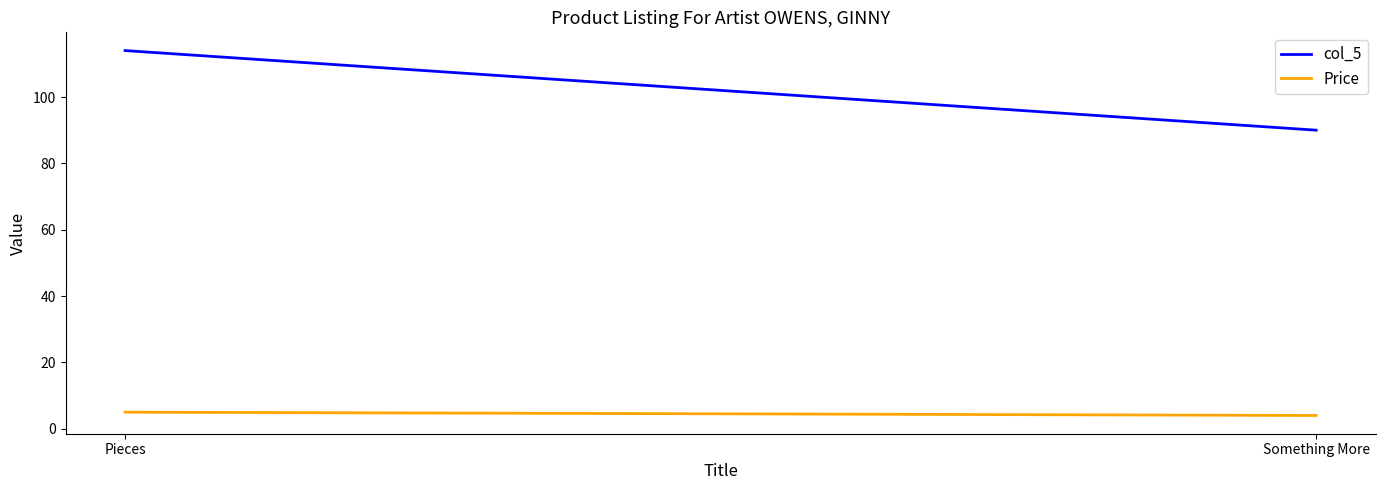

Reading left to right, list all the values displayed in this chart.

col_5: 114.0	90.0
Price: 5.0	4.0